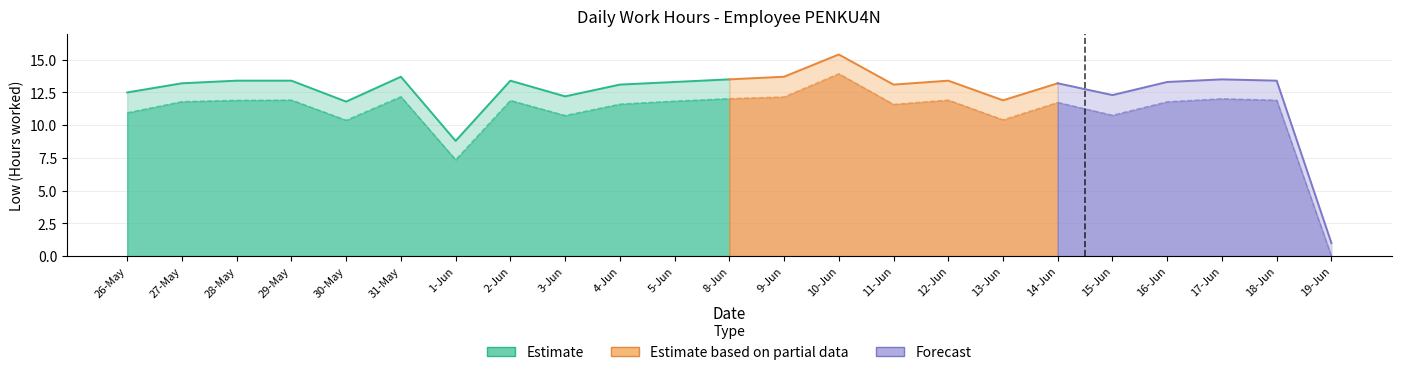

Count the number of categories in the chart.

23